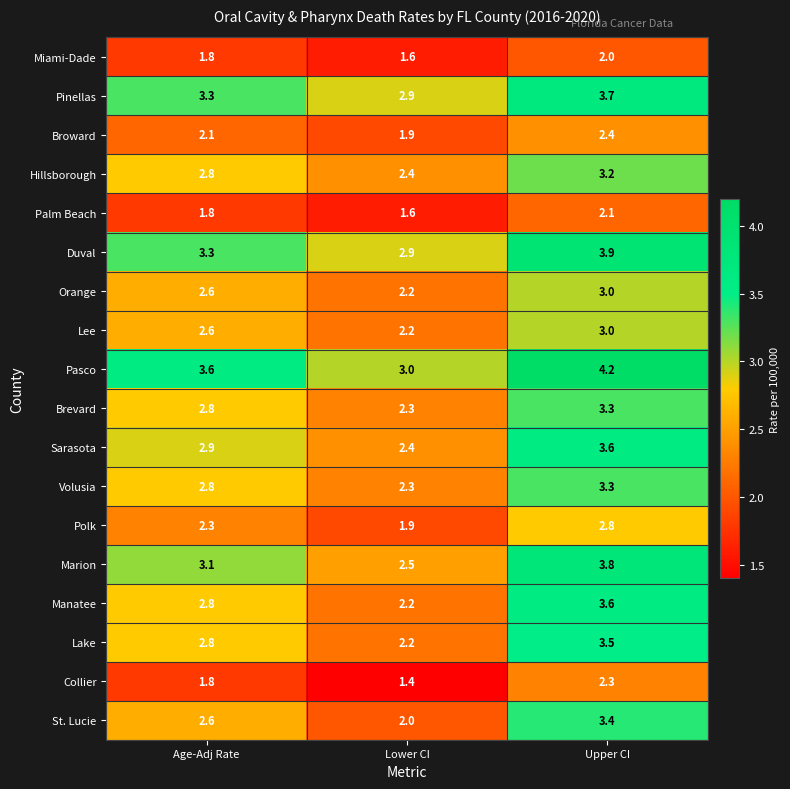

List the labels in order of Pinellas value, smallest first.

Lower CI, Age-Adj Rate, Upper CI